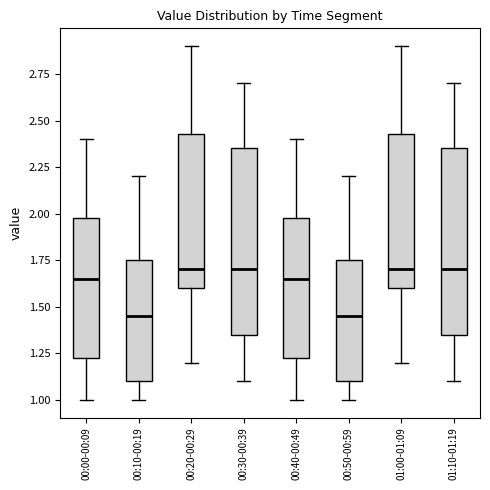

Reading left to right, transcribe this box plot: for each box, give where its median line is, the range the box spans, and where its two whiskers end, as read against the y-axis. The values are not printed on the chart, so give them approximately, as read against the axis.

00:00-00:09: median 1.65, box 1.25 to 2.00, whiskers 1.00 to 2.40
00:10-00:19: median 1.45, box 1.10 to 1.75, whiskers 1.00 to 2.20
00:20-00:29: median 1.70, box 1.60 to 2.45, whiskers 1.20 to 2.90
00:30-00:39: median 1.70, box 1.35 to 2.35, whiskers 1.10 to 2.70
00:40-00:49: median 1.65, box 1.25 to 2.00, whiskers 1.00 to 2.40
00:50-00:59: median 1.45, box 1.10 to 1.75, whiskers 1.00 to 2.20
01:00-01:09: median 1.70, box 1.60 to 2.45, whiskers 1.20 to 2.90
01:10-01:19: median 1.70, box 1.35 to 2.35, whiskers 1.10 to 2.70